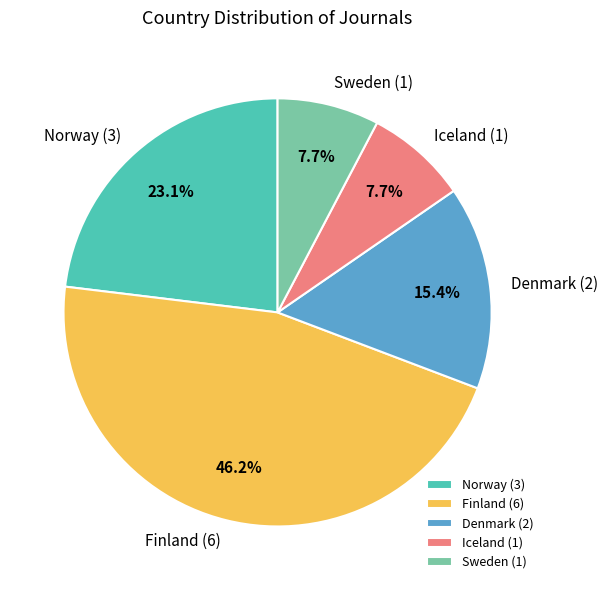

How many slices are in this pie chart?

5